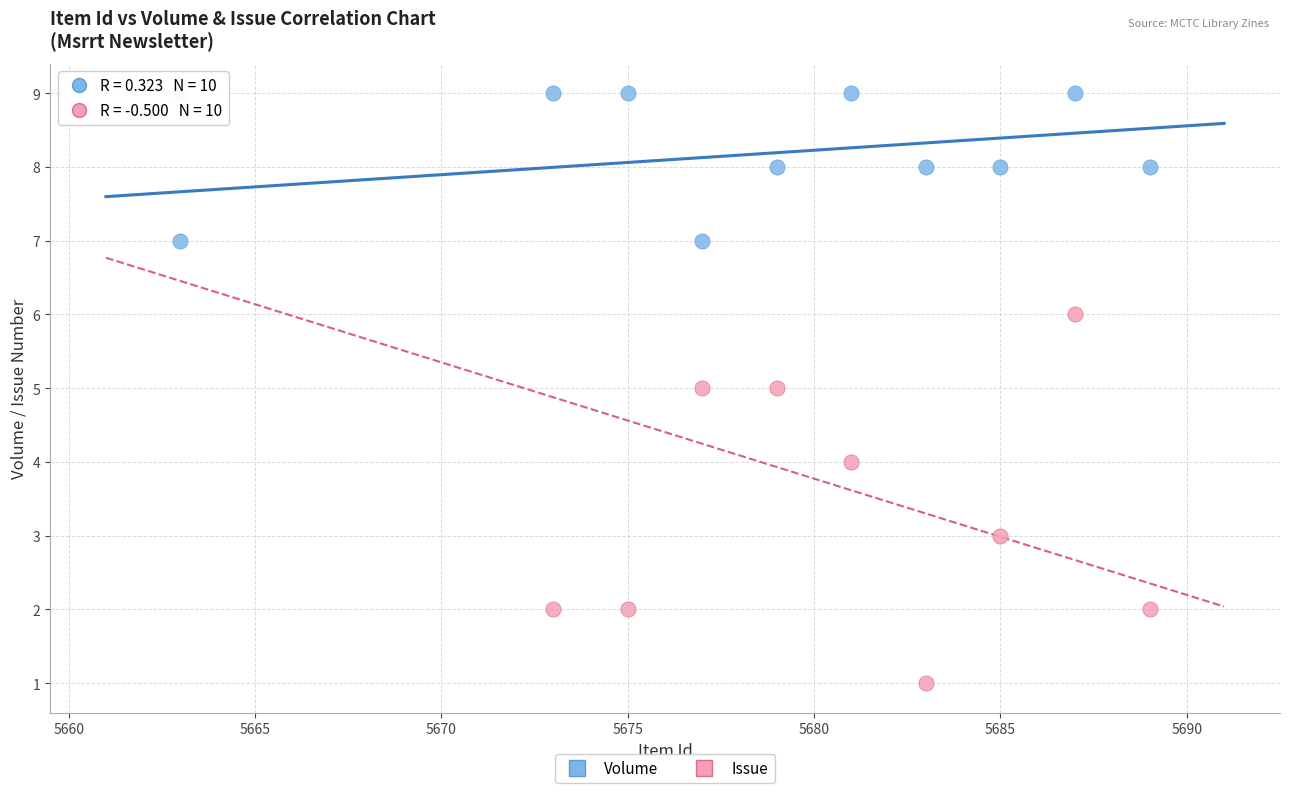

Which series contains the lowest Y value?

Issue